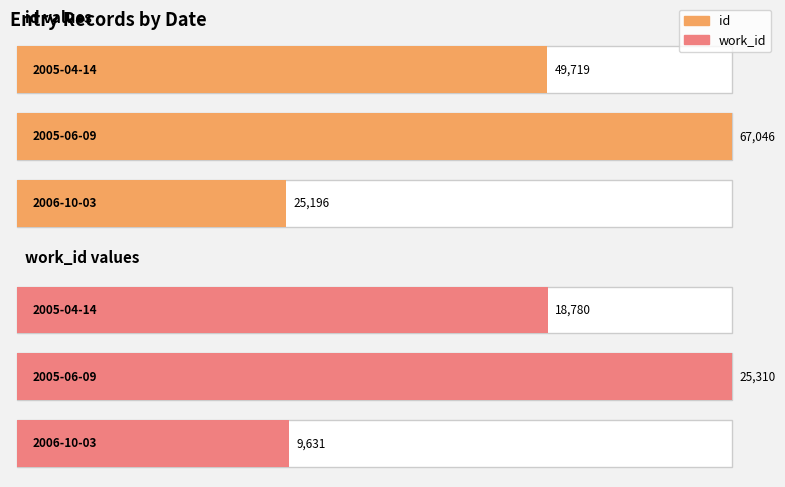

At which category is the sum across all series the highest?

2005-06-09